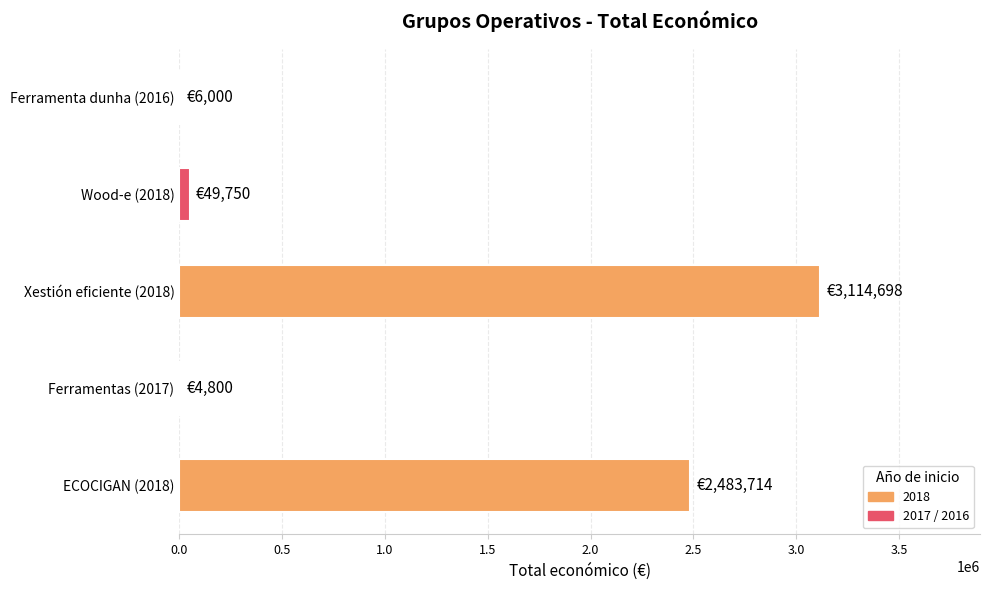

How many categories are shown in the chart?

5